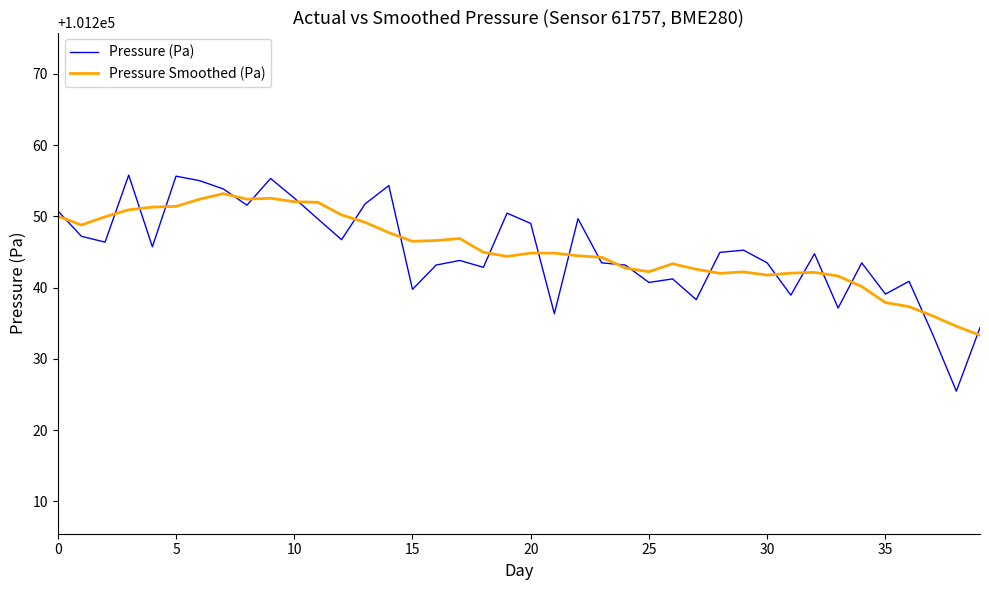

What is the maximum value shown in the chart?

101255.8